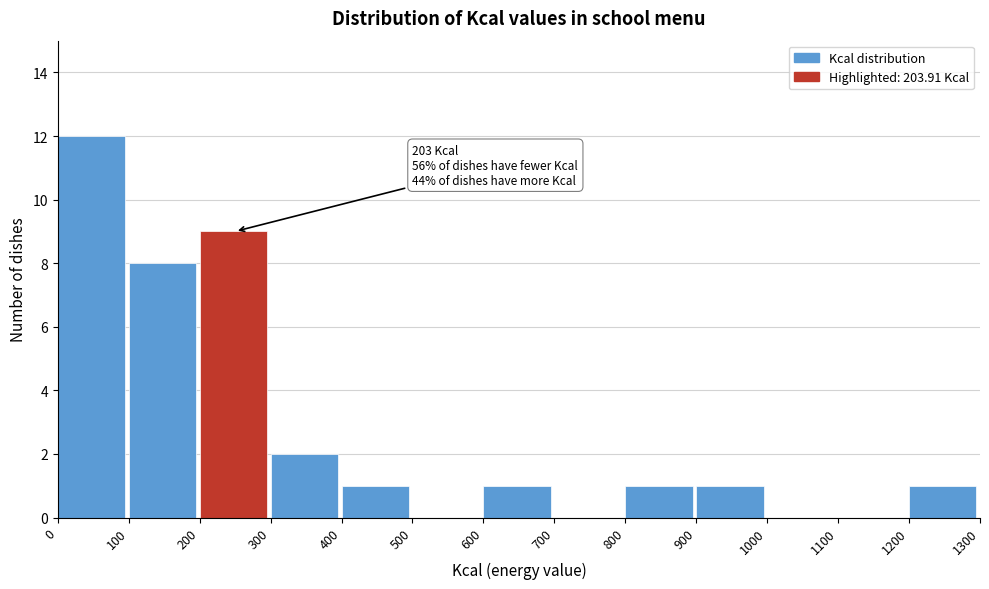

Which range on the x-axis has the tallest bar?

0 to 100